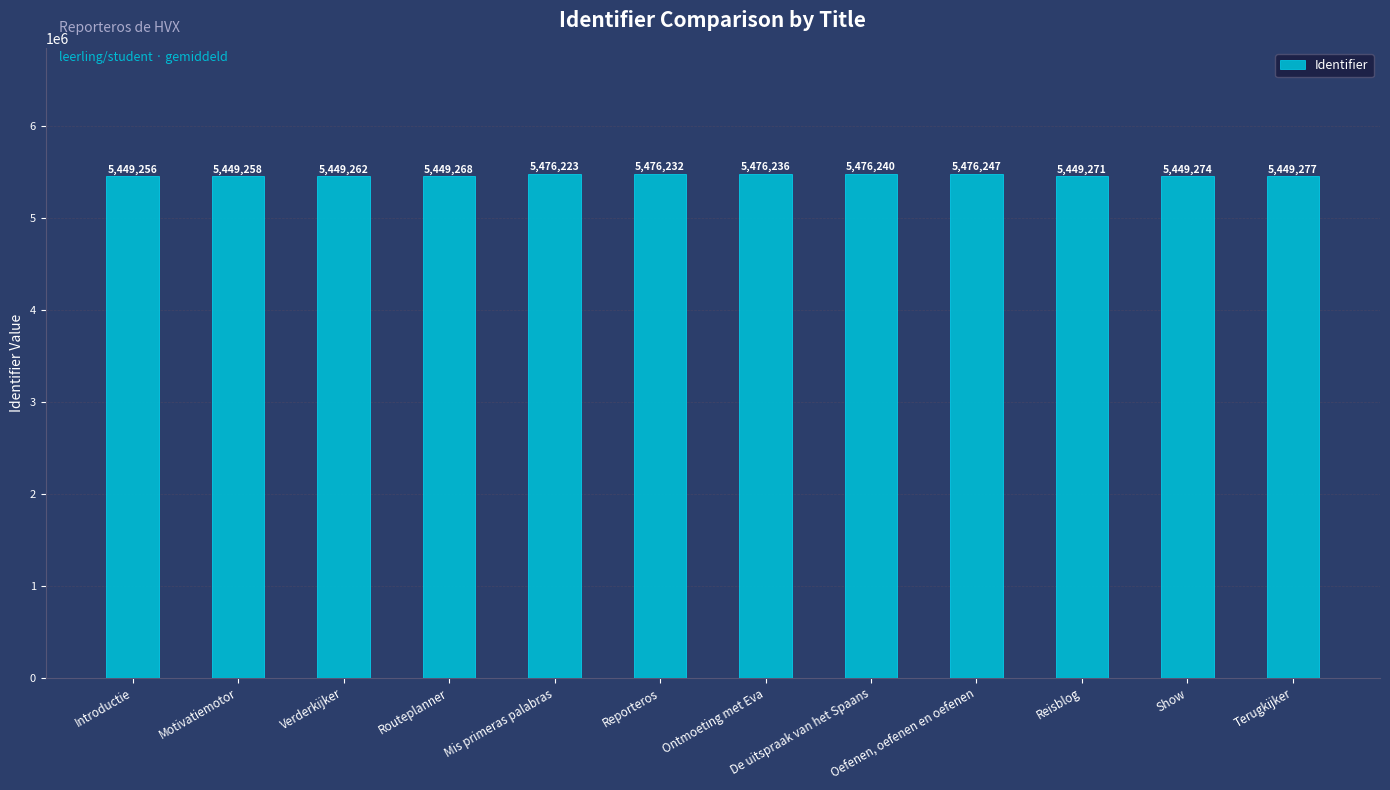

Are the bars grouped side by side (vs. stacked)?

No